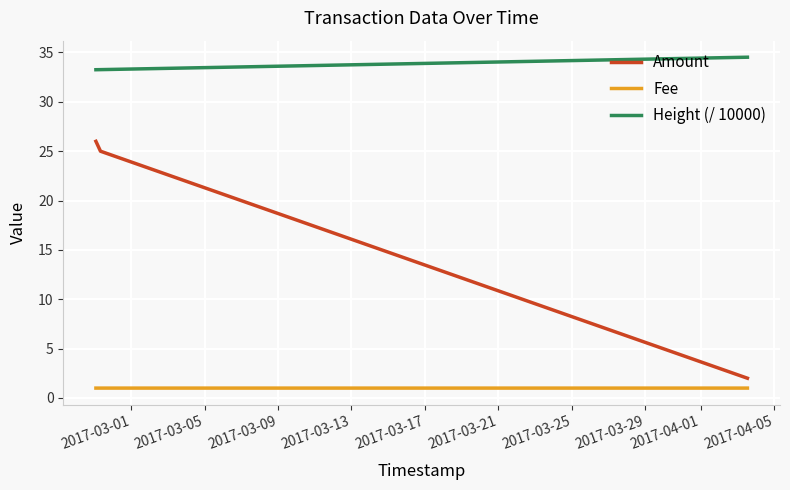

At how many categories does at least one series exceed 17?

3